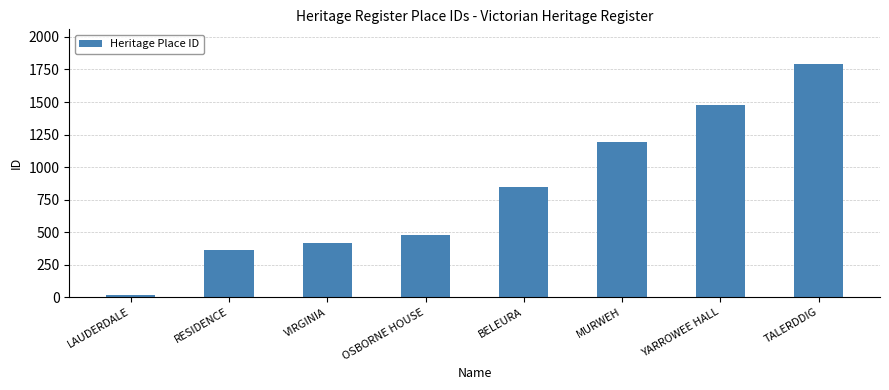

True or false: the data shows 413 at VIRGINIA.

True